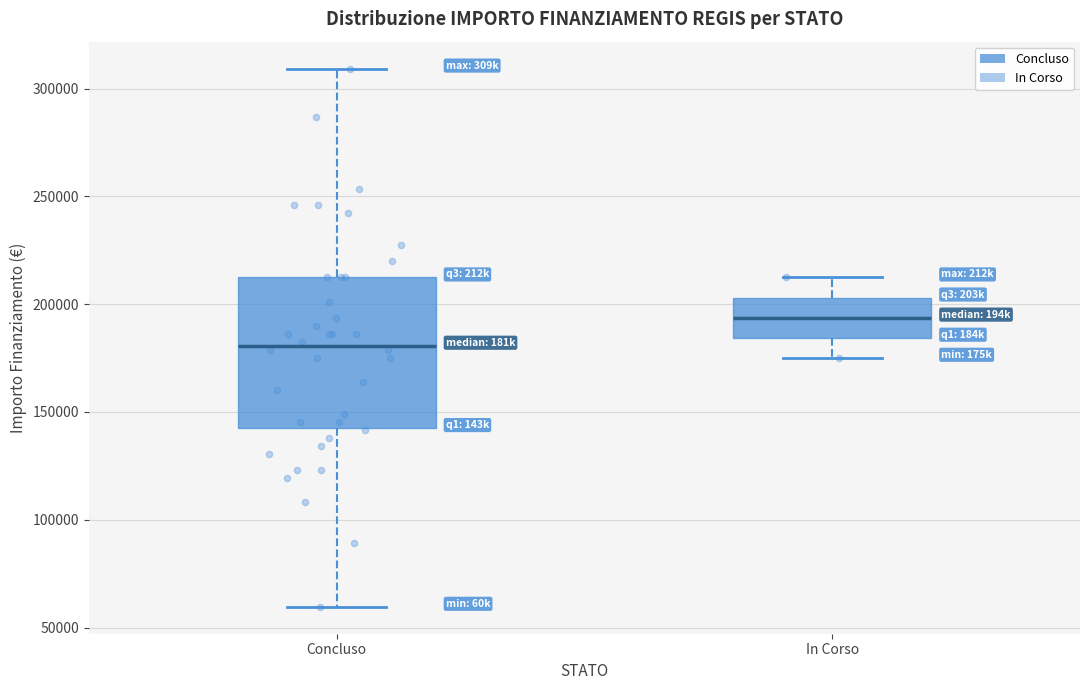

Where is the lower edge of the box for Concluso on the y-axis? The values are not printed on the chart, so give them approximately, as read against the axis.

145000